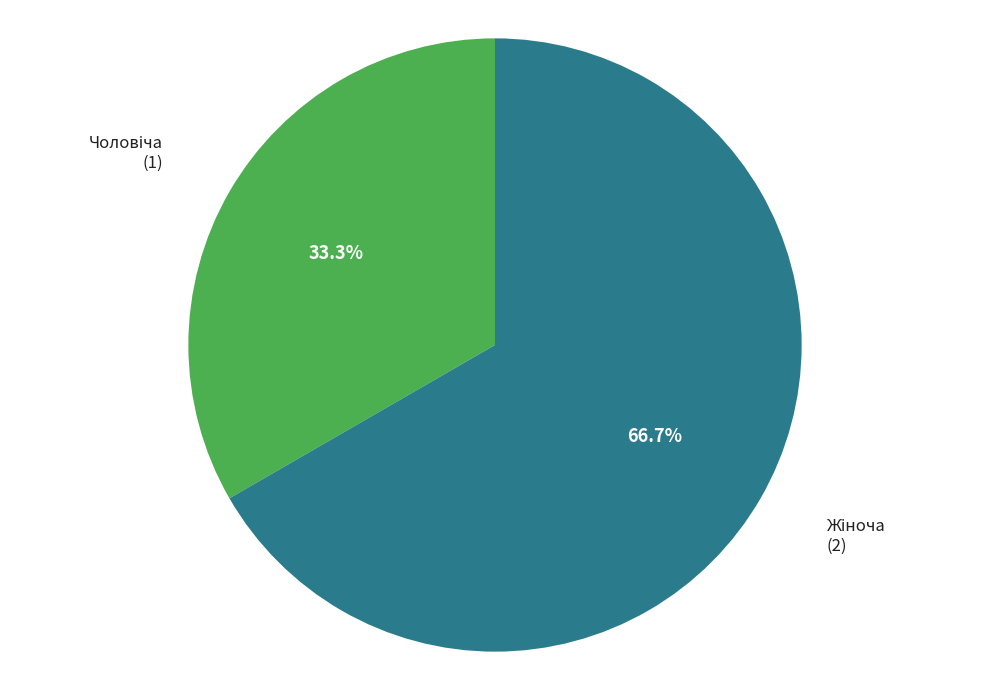

Does any single category account for the majority?

Yes